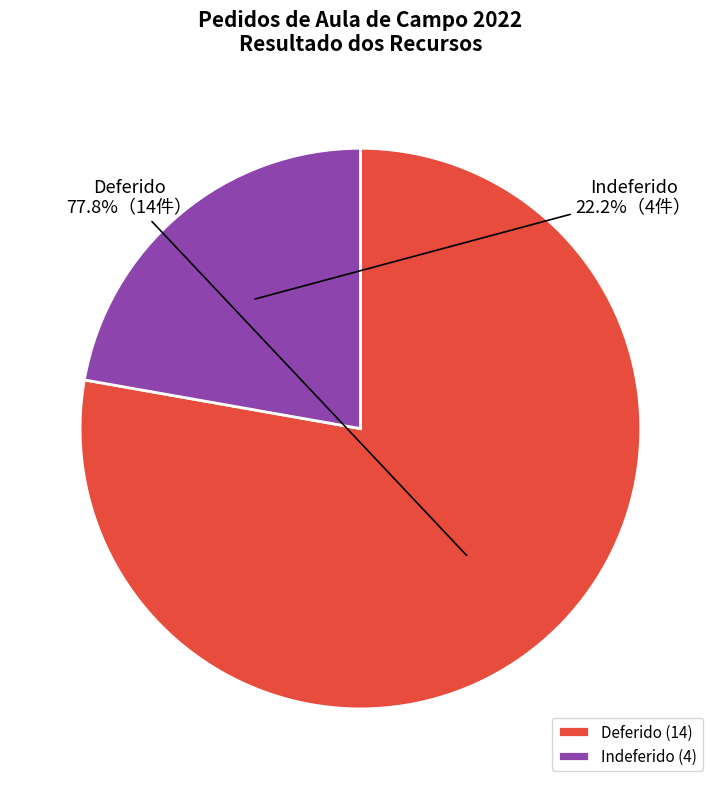

To the nearest percent, what is the difference between the largest and smallest slice percentages?

56%